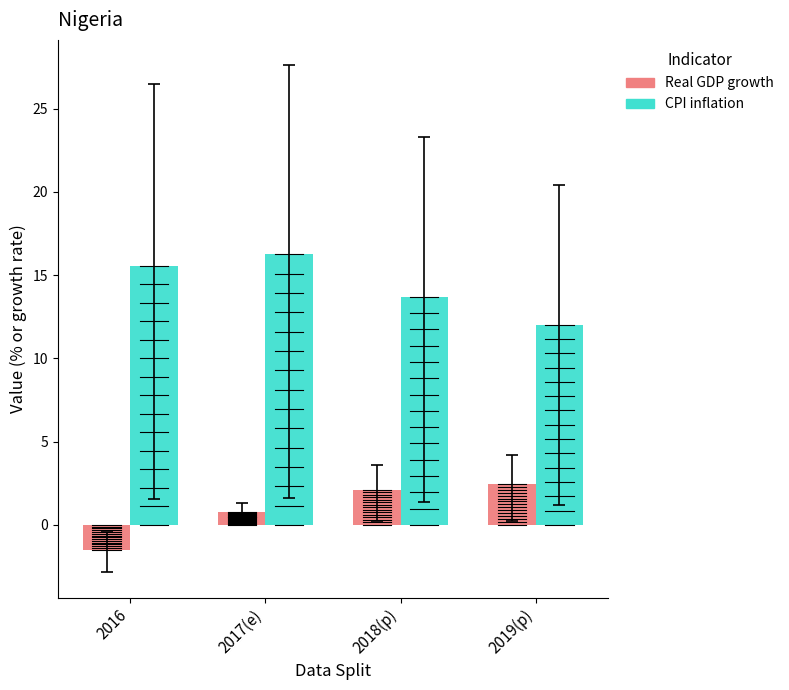

What is the maximum value for CPI inflation?

16.2